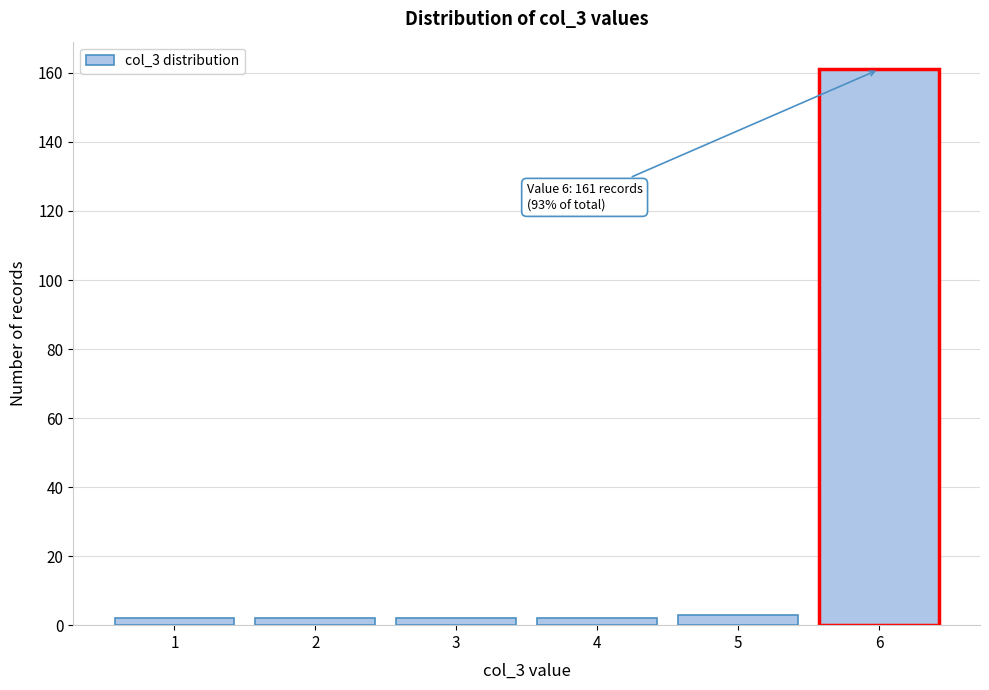

Reading right to left, list all the values displayed in this chart.

161	3	2	2	2	2